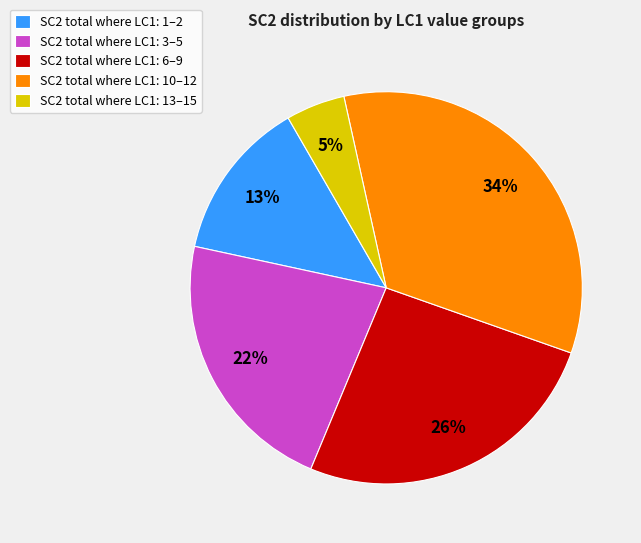

To the nearest percent, what is the difference between the largest and smallest slice percentages?

29%